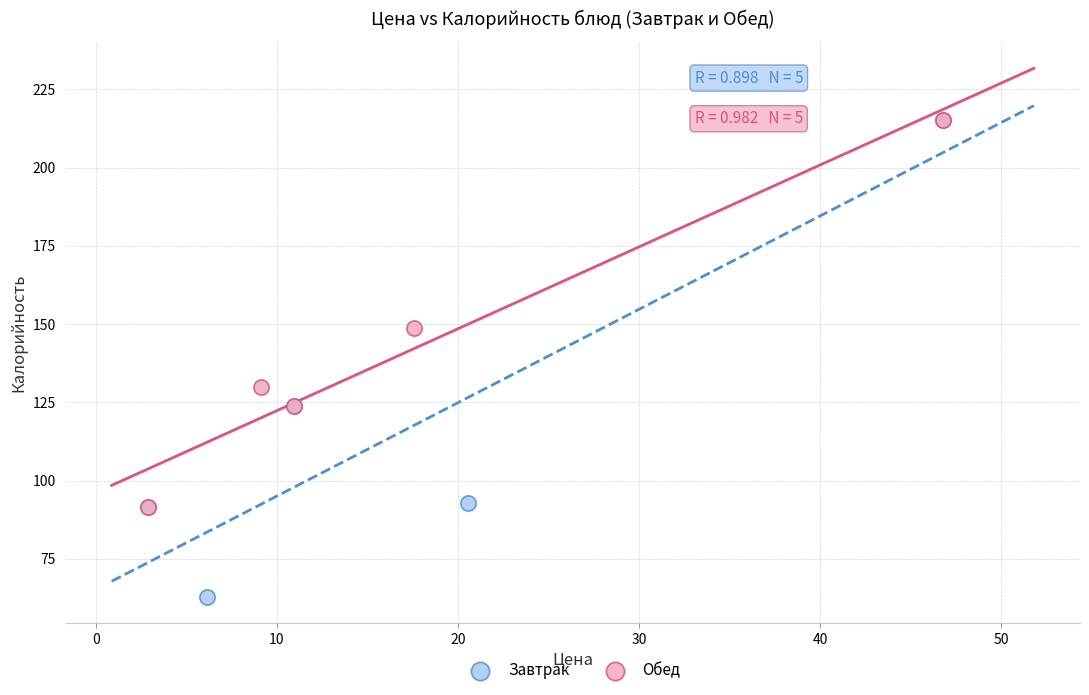

Which series has the largest Y range (max minus min)?

Завтрак